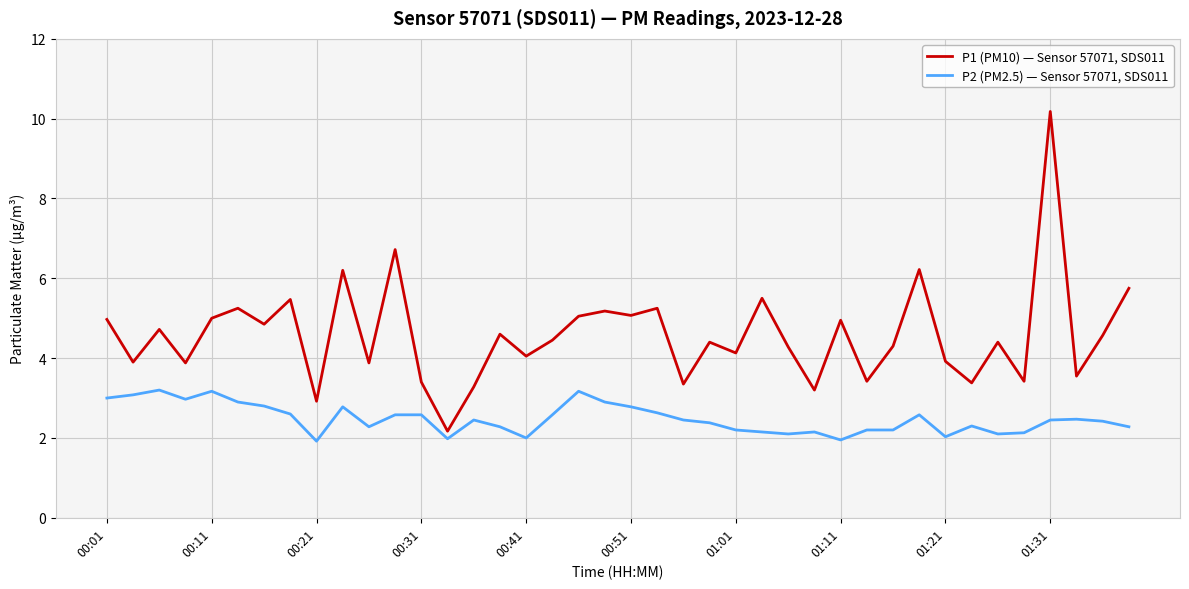

Which series has the widest spread of values?

P1 (PM10) — Sensor 57071, SDS011